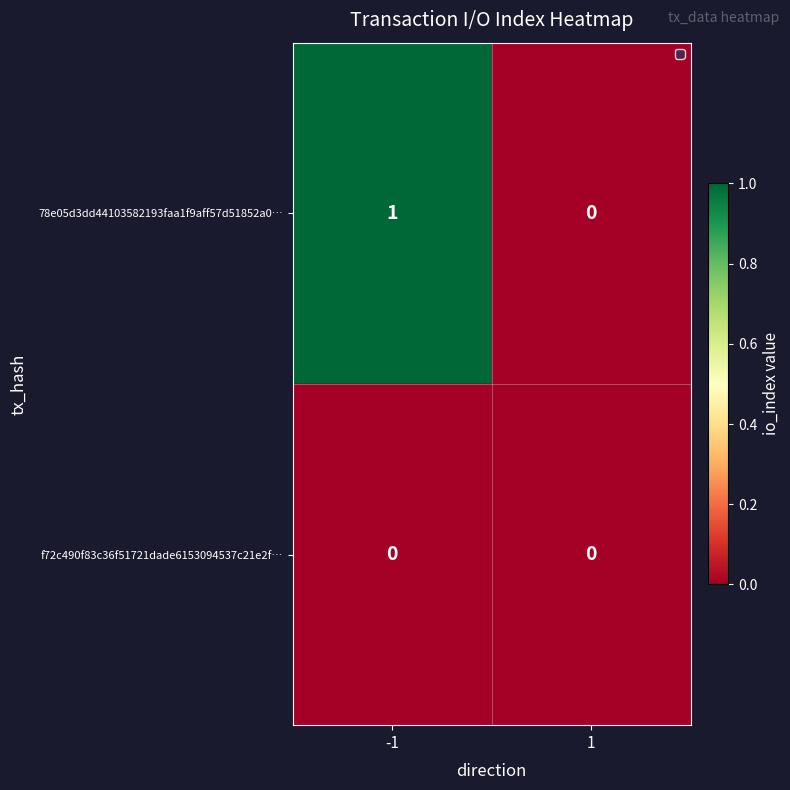

What is the greatest value displayed?

1